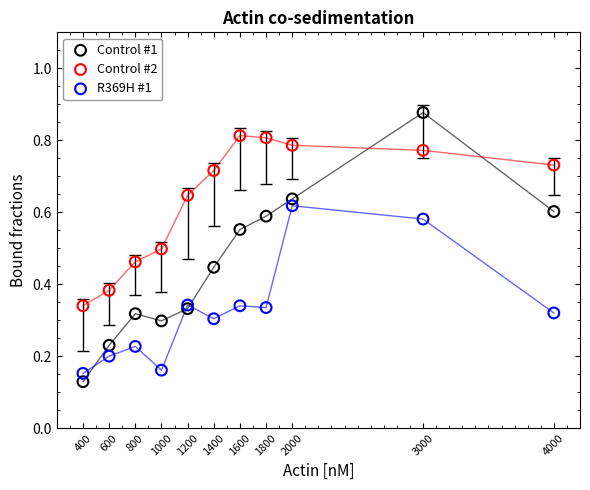

What are all the series names shown in the legend?

Control #1, Control #2, R369H #1